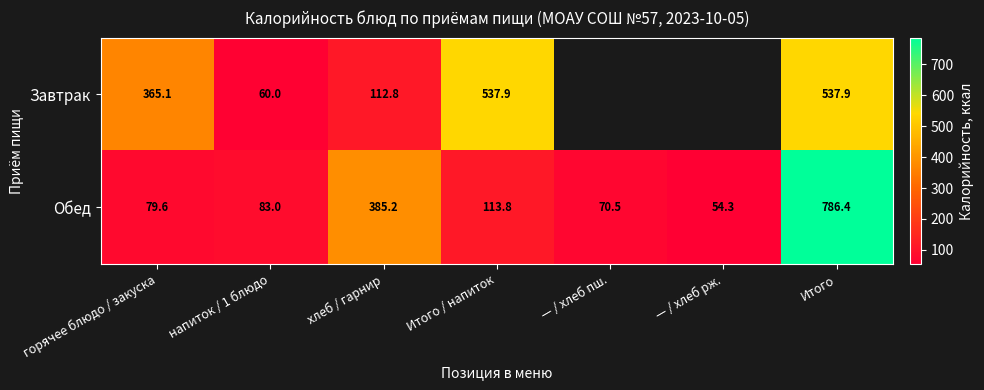

The value of Обед at Итого is 1219.0. True or false?

False